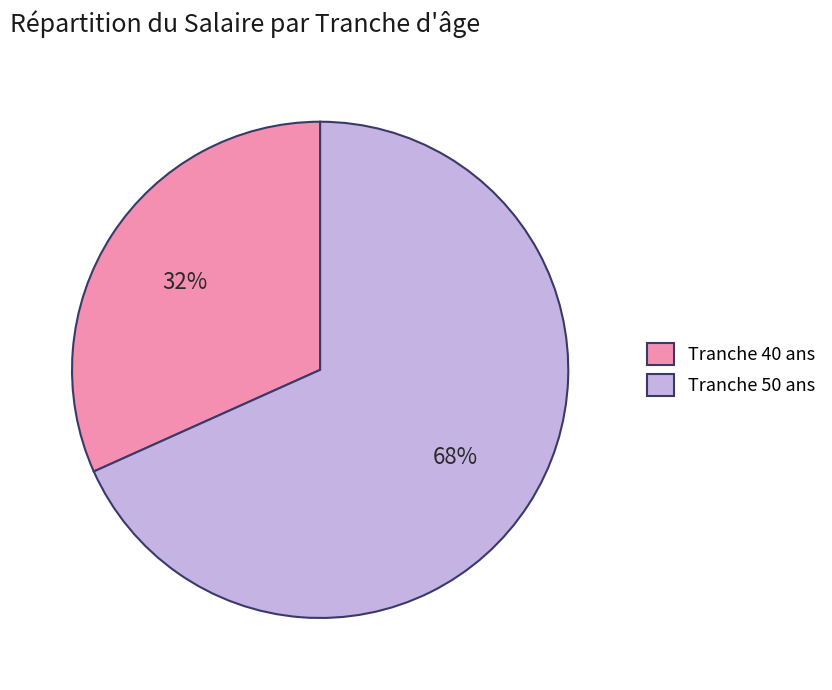

Combined, do Tranche 50 ans and Tranche 40 ans account for over 50%?

Yes